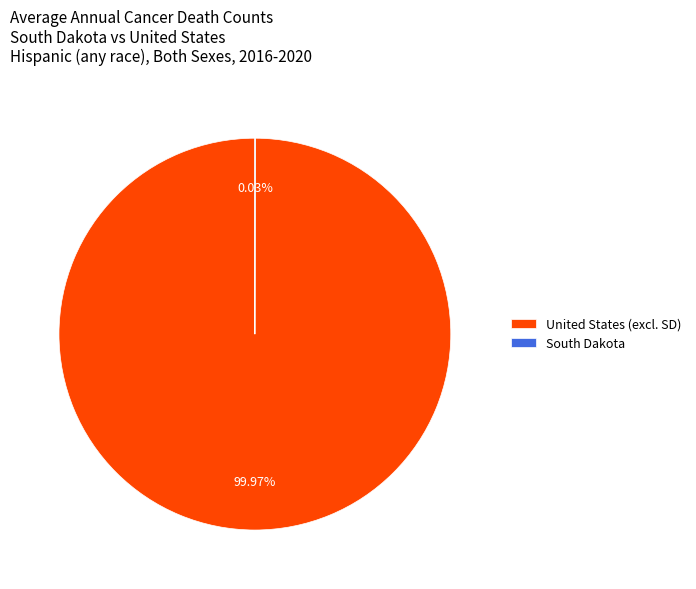

Does any single category account for the majority?

Yes